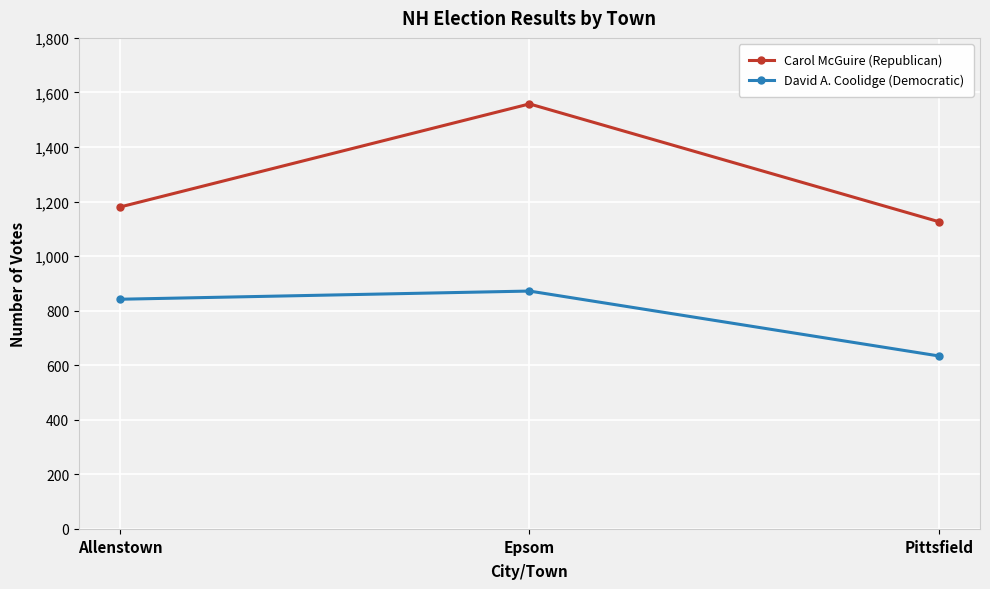

What is the spread (max minus min) of values at Epsom?

686